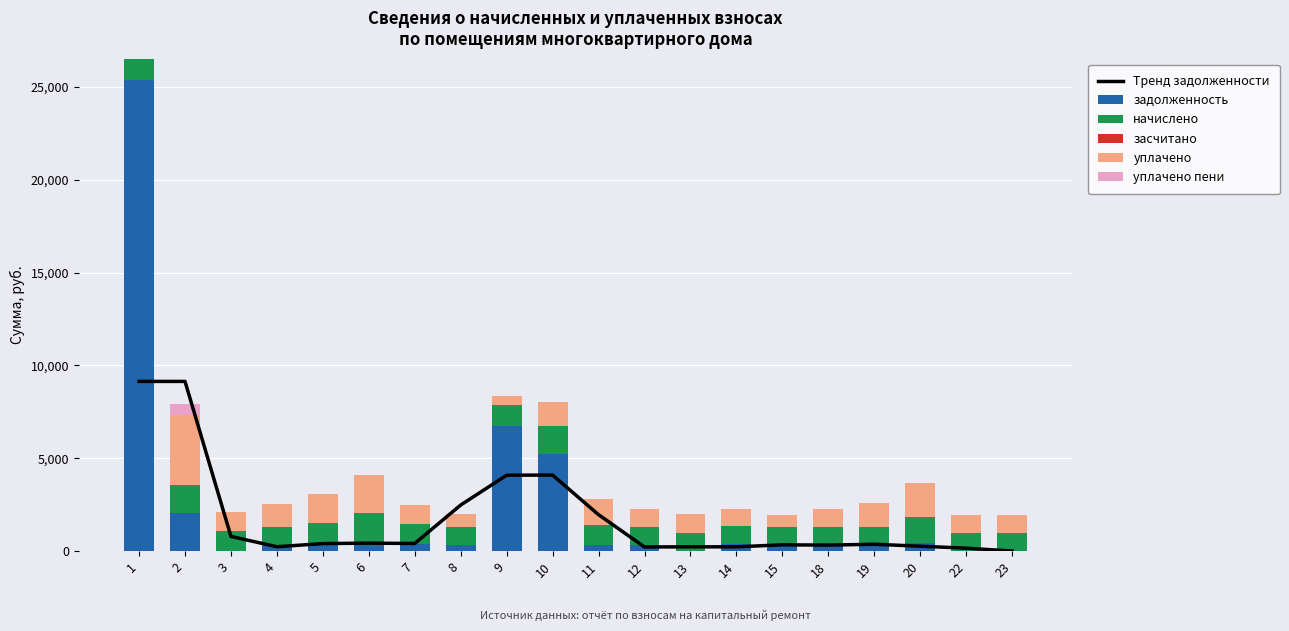

Which series changed the most between 8 and 15?

Тренд задолженности